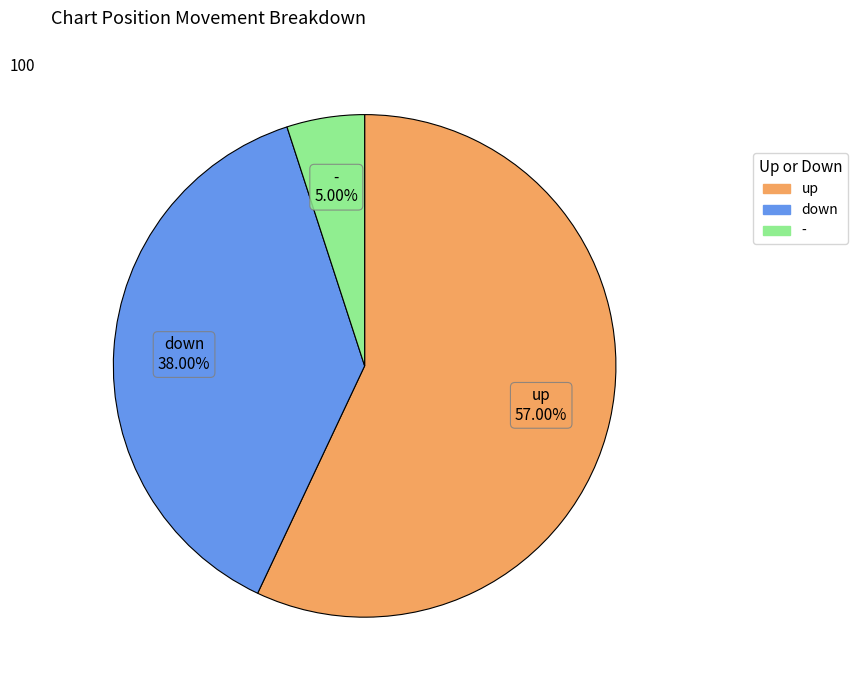

Does up represent more than half of the total?

Yes